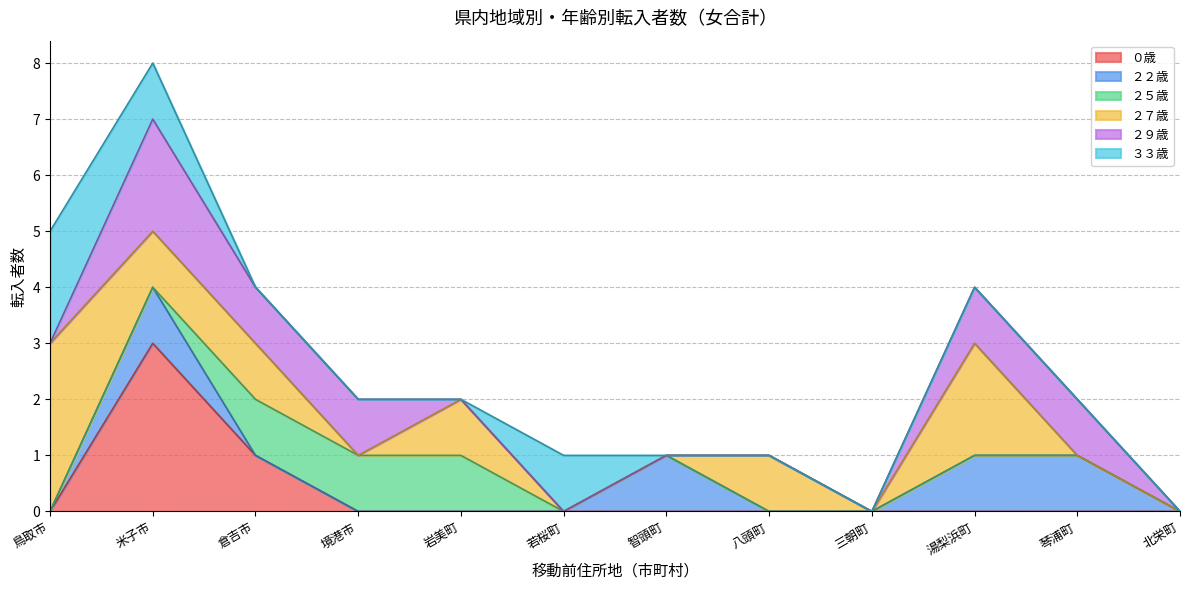

Where is the first local maximum for 米子市?

若桜町